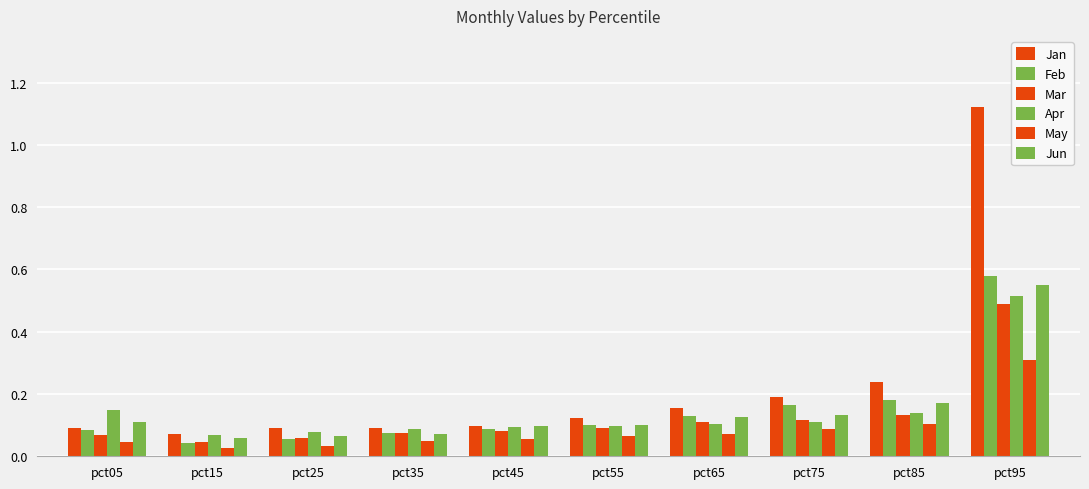

Is it true that Feb equals 0.1 at pct65?

True